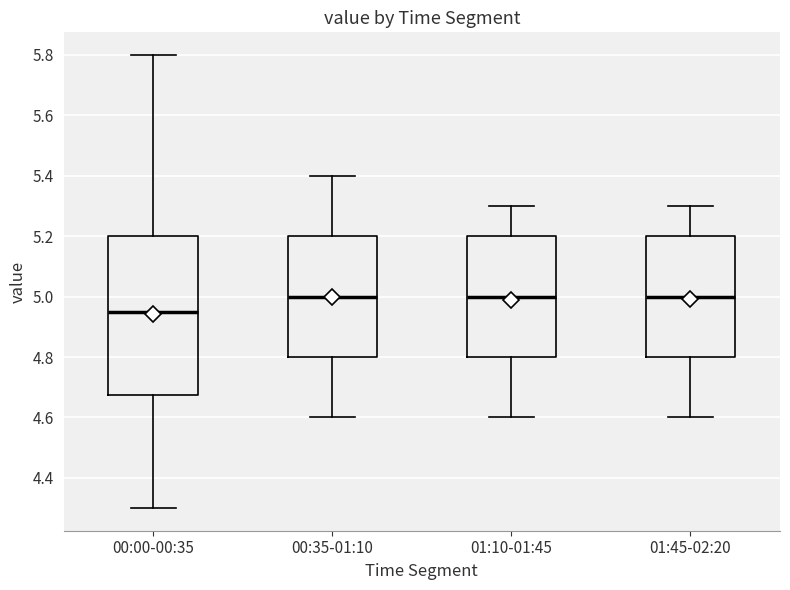

Reading left to right, read every box against the y-axis: the position of its median line, the range the box covers, and the ends of its whiskers. The values are not printed on the chart, so give them approximately, as read against the axis.

00:00-00:35: median 4.96, box 4.68 to 5.20, whiskers 4.30 to 5.80
00:35-01:10: median 5.00, box 4.80 to 5.20, whiskers 4.60 to 5.40
01:10-01:45: median 5.00, box 4.80 to 5.20, whiskers 4.60 to 5.30
01:45-02:20: median 5.00, box 4.80 to 5.20, whiskers 4.60 to 5.30